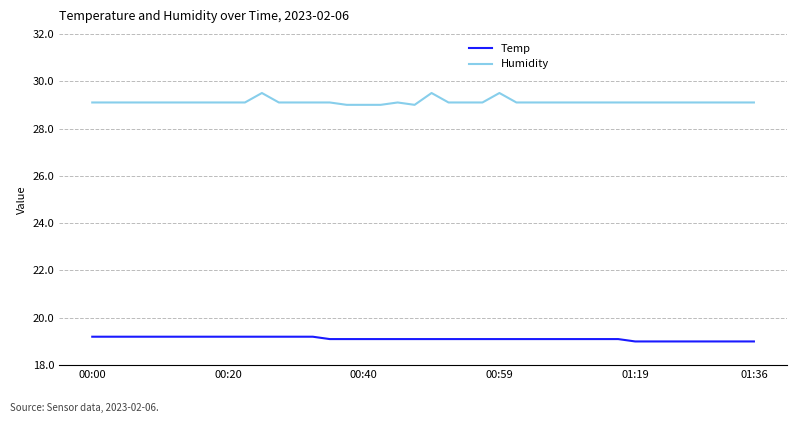

List the series in order of their peak value, highest first.

Humidity, Temp